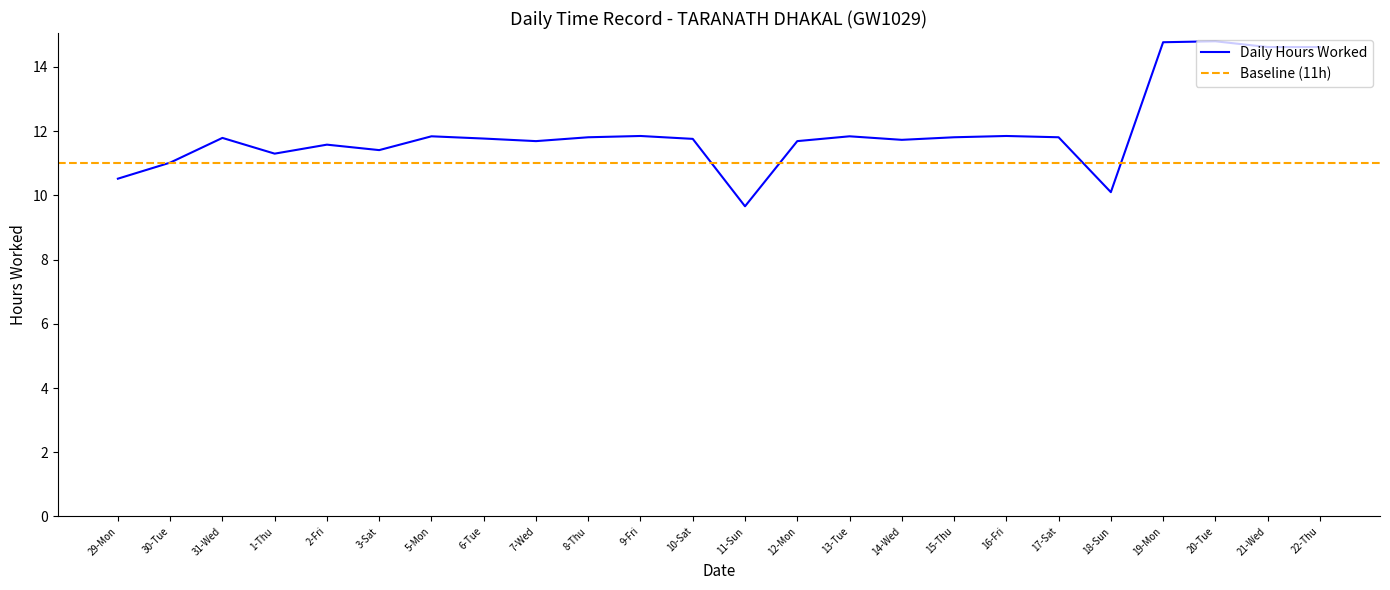

List the labels in order of value, largest first.

20-Tue, 19-Mon, 21-Wed, 22-Thu, 9-Fri, 16-Fri, 5-Mon, 13-Tue, 8-Thu, 15-Thu, 17-Sat, 31-Wed, 6-Tue, 10-Sat, 14-Wed, 7-Wed, 12-Mon, 2-Fri, 3-Sat, 1-Thu, 30-Tue, 29-Mon, 18-Sun, 11-Sun